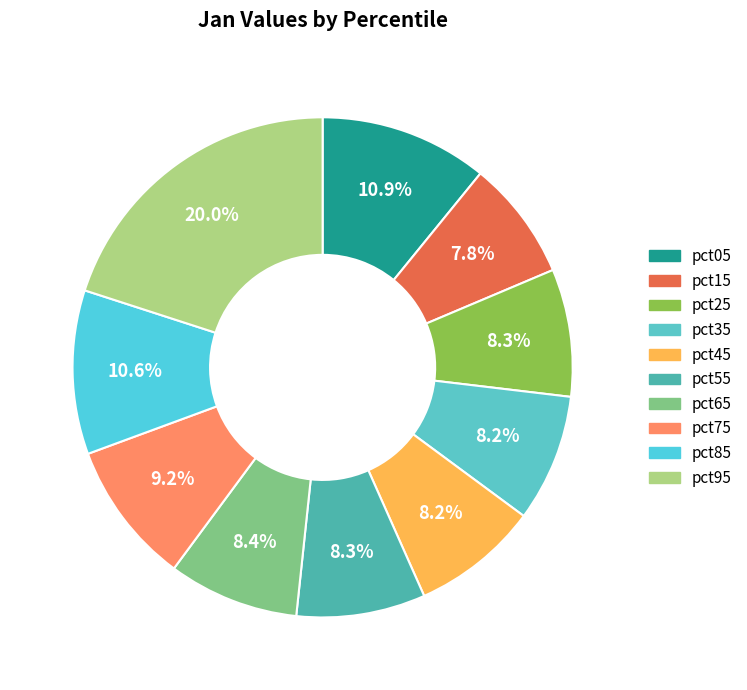

To the nearest percent, what is the combined percentage of pct75 and pct35?

17%